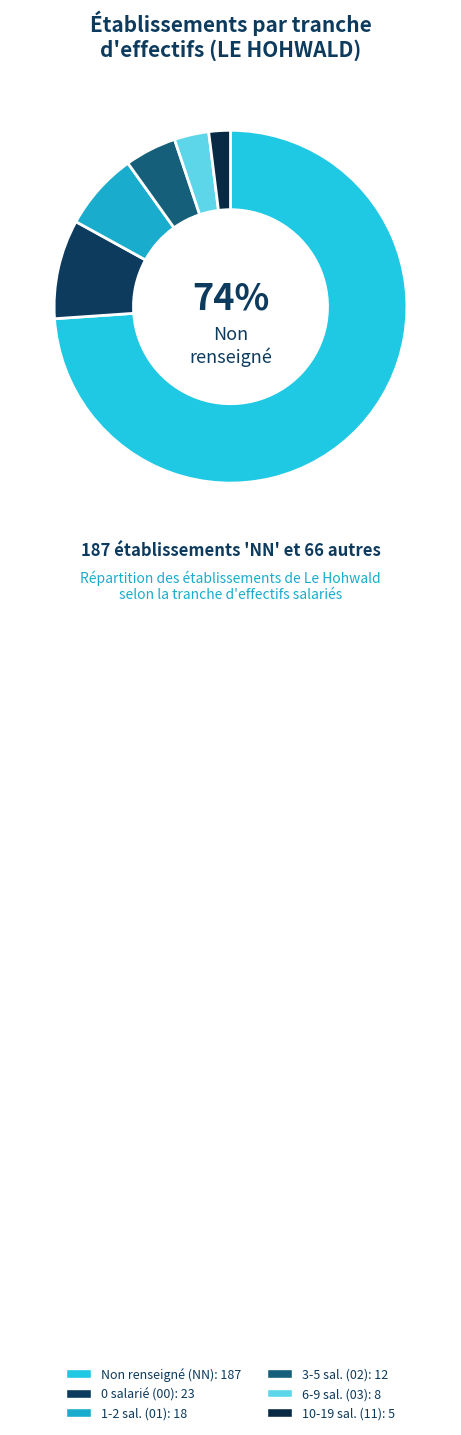

To the nearest percent, what is the average slice percentage?

17%